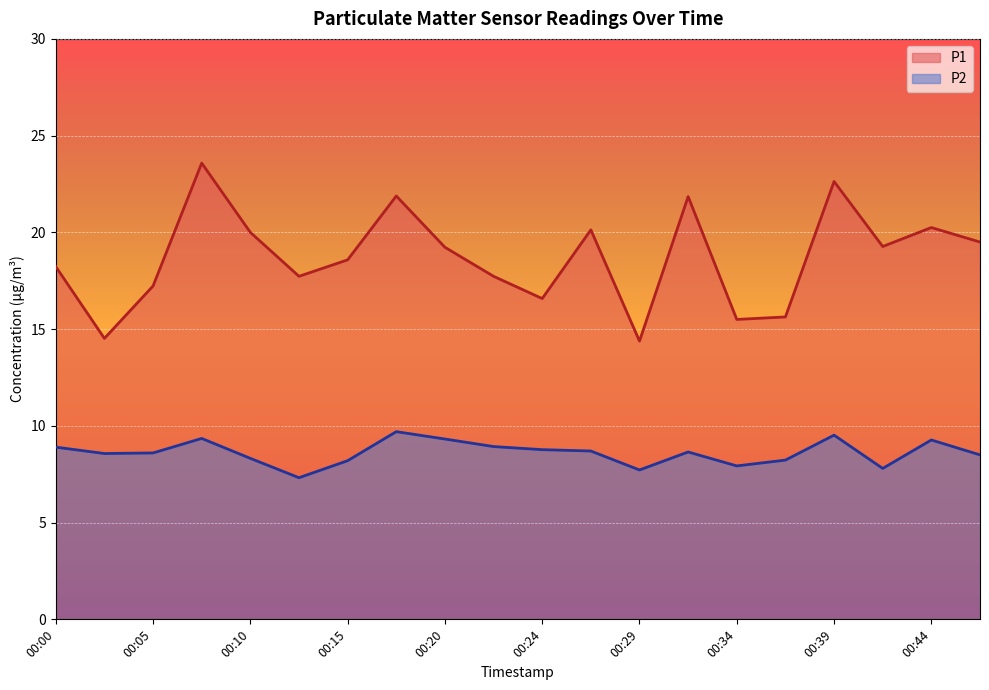

How many data points in P2 are above 8?

16